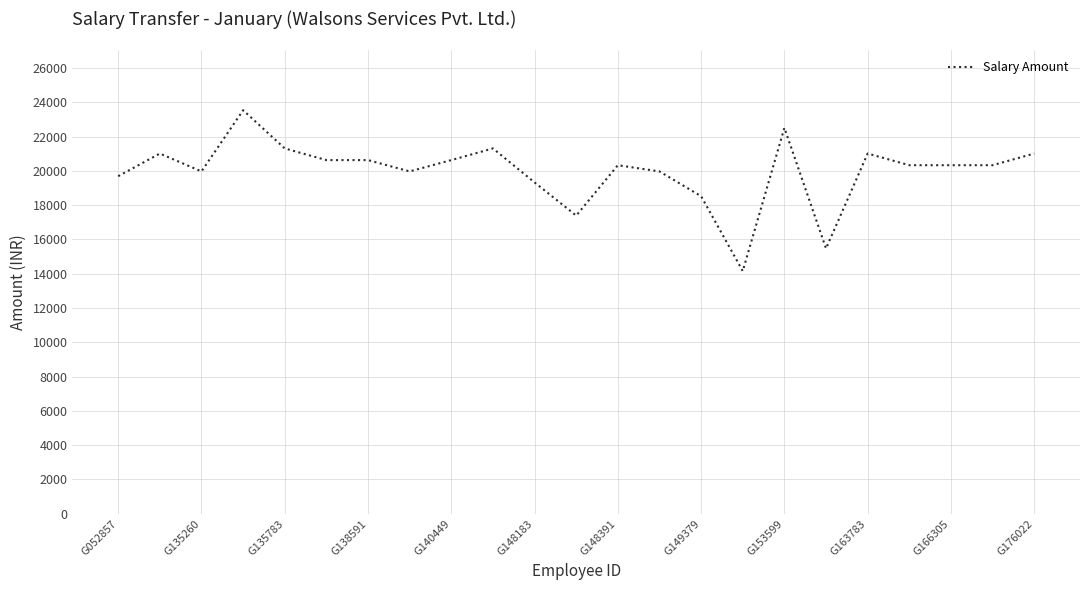

What is the smallest value displayed?

14155